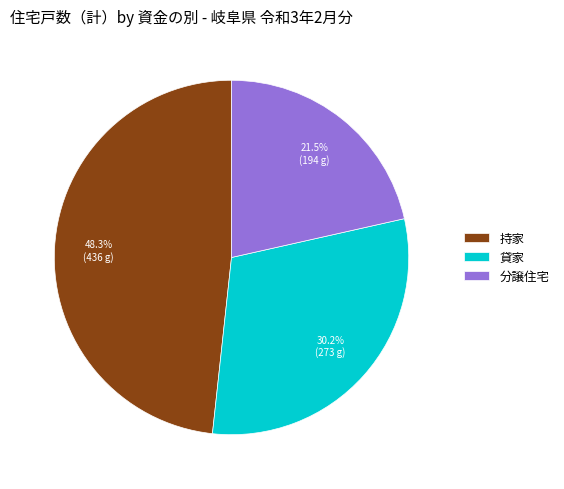

What is the largest slice in the pie chart?

持家